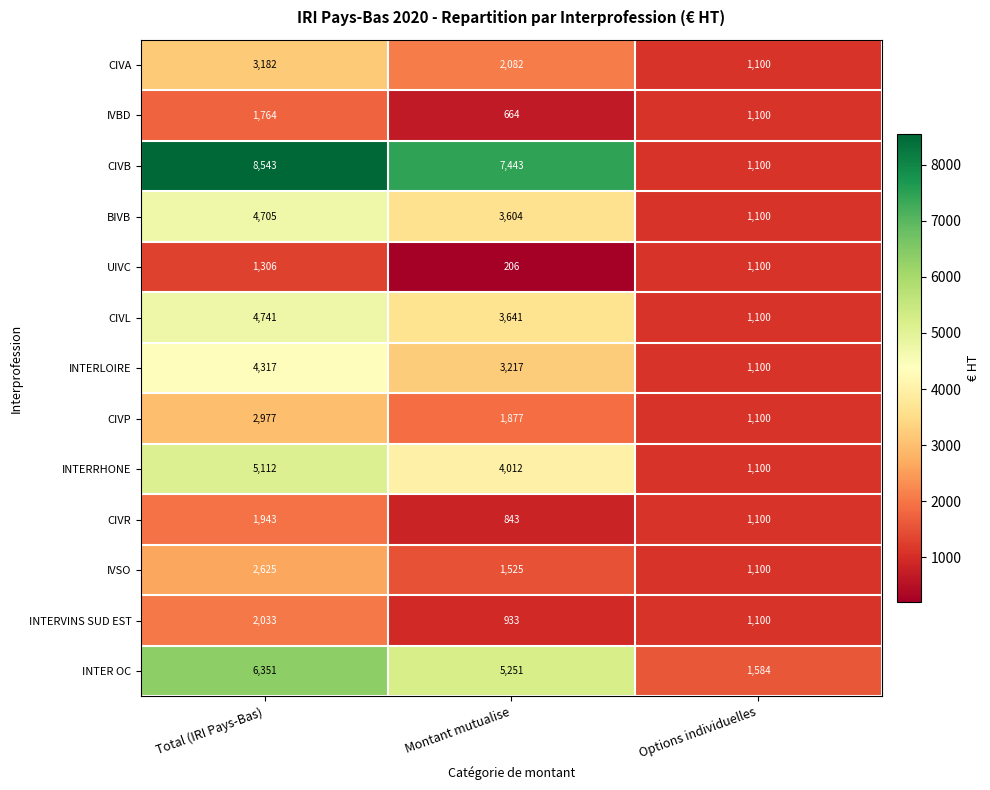

True or false: IVBD has a value of 1764 at Total (IRI Pays-Bas).

True